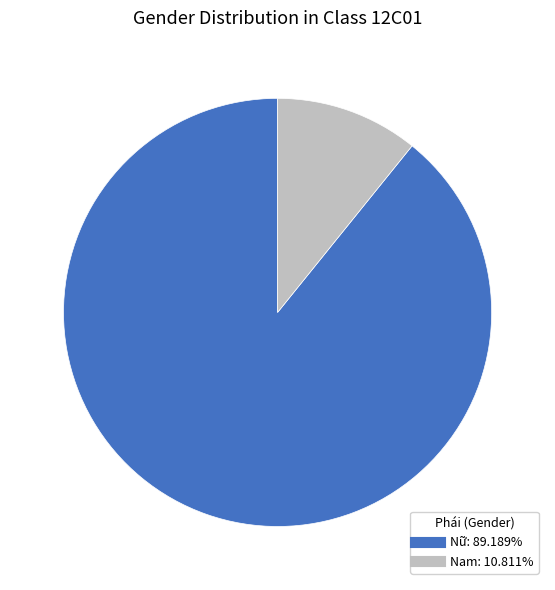

Which has a higher value, Nam or Nữ?

Nữ